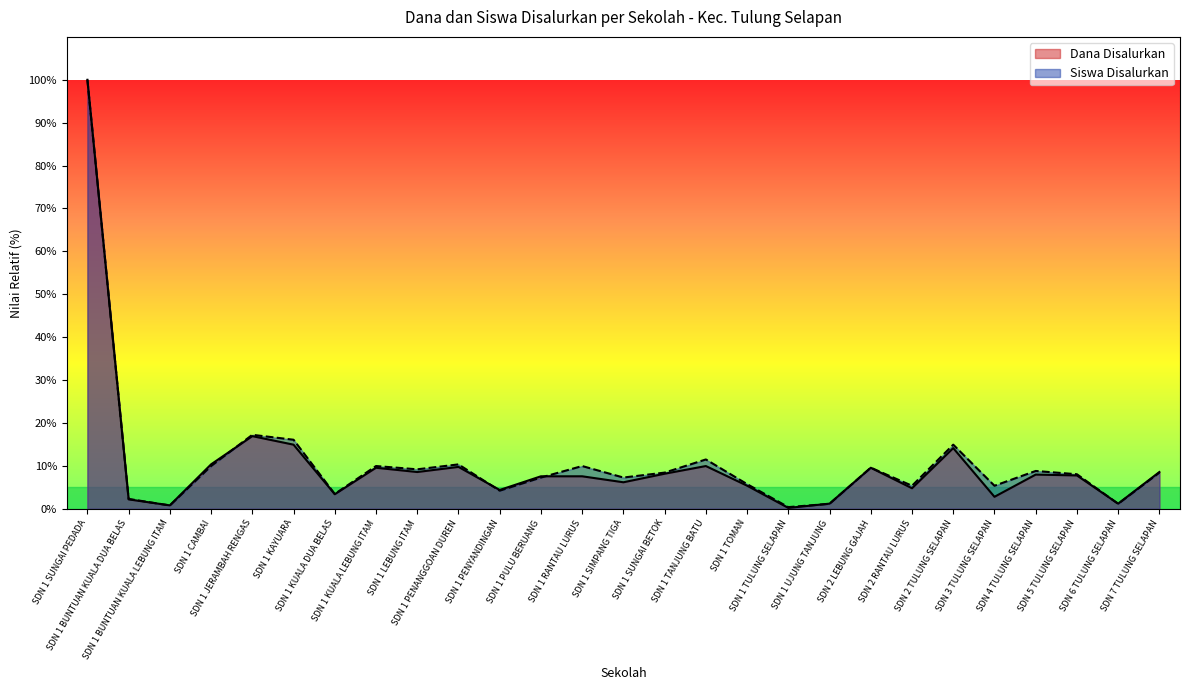

How many values in the Dana Disalurkan series exceed 7?

16